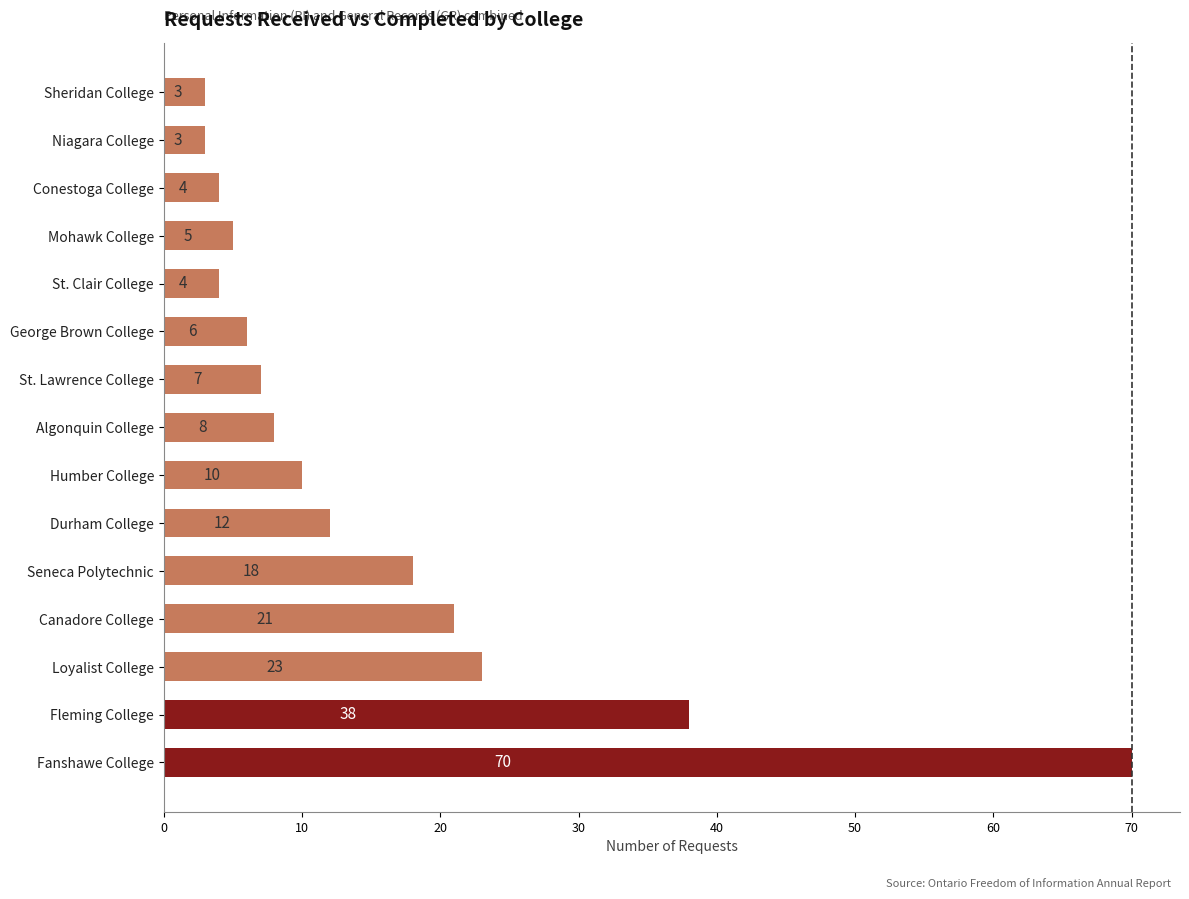

What is the ratio of the value at Durham College to the value at Algonquin College?

1.5